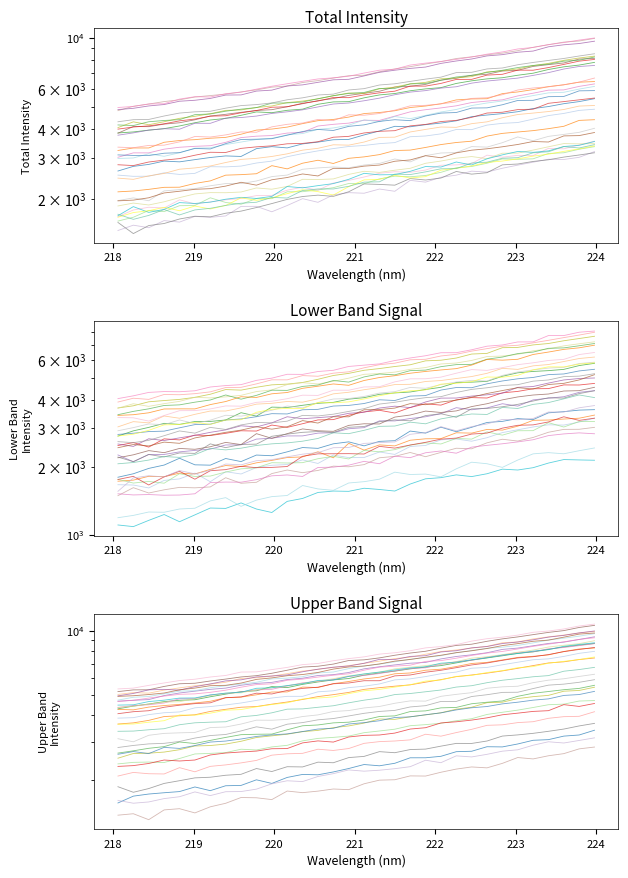

What is the label of the 28th point from the right?

221